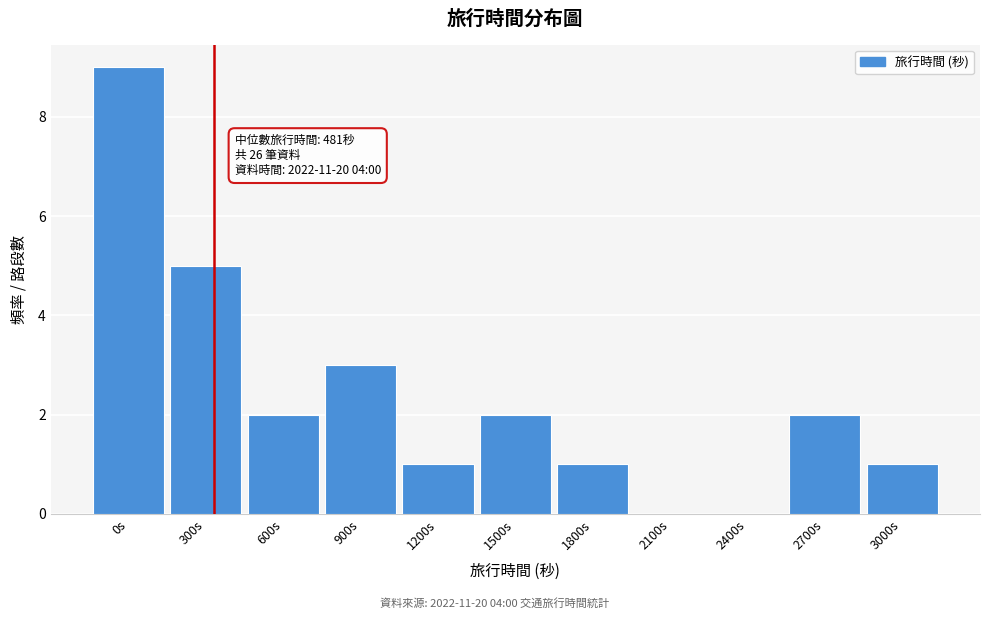

Reading right to left, extract all data points from this chart.

3000s=1	2700s=2	2400s=0	2100s=0	1800s=1	1500s=2	1200s=1	900s=3	600s=2	300s=5	0s=9